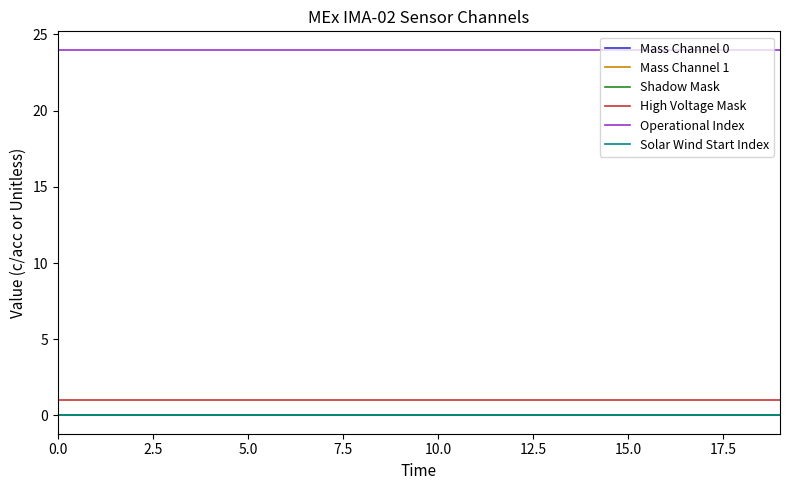

Which series has the largest total across all categories?

Operational Index